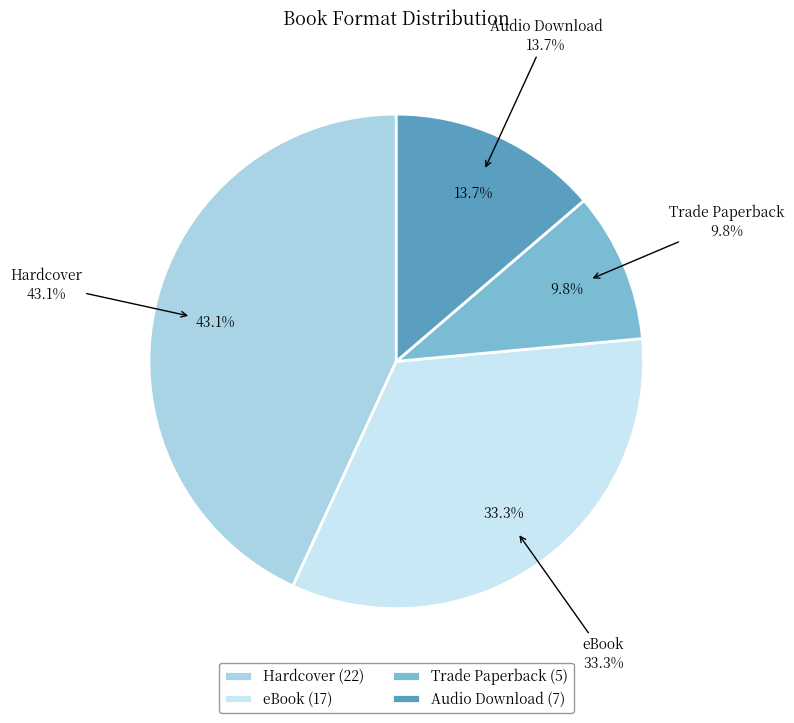

True or false: Trade Paperback accounts for 10% of the total.

True